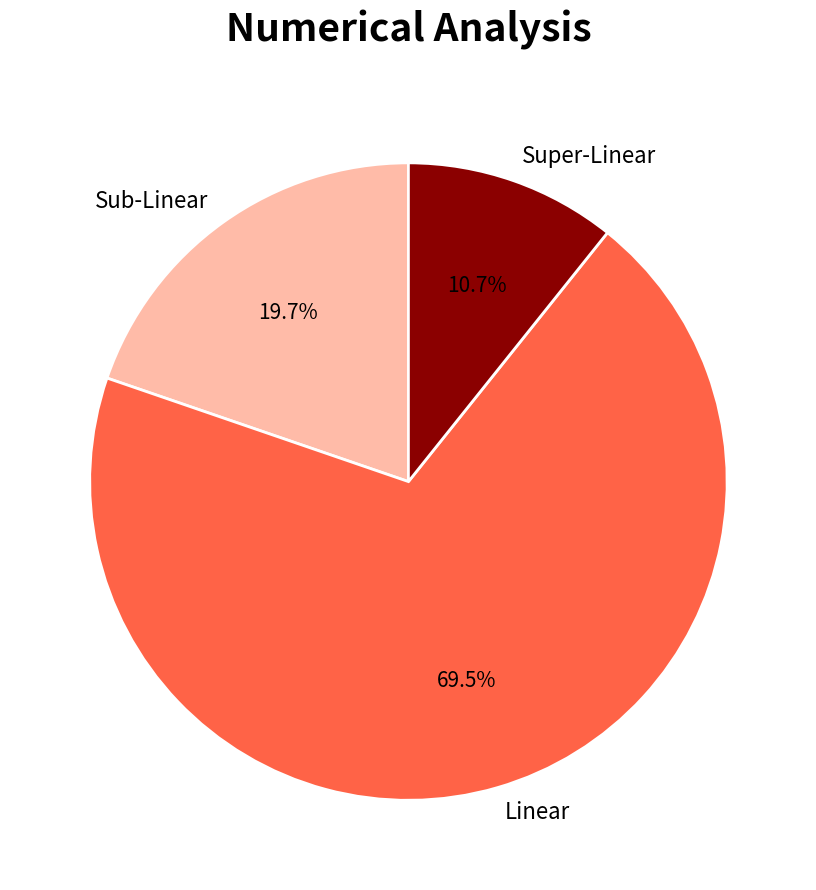

Which category has the smallest portion of the pie?

Super-Linear